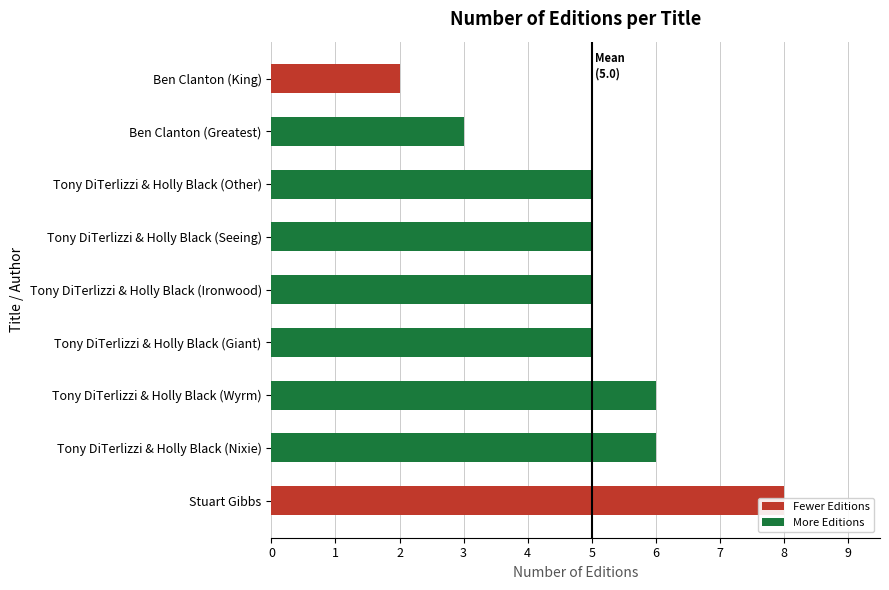

Approximately how many times larger is the value at Stuart Gibbs compared to Tony DiTerlizzi & Holly Black (Giant)?

1.6